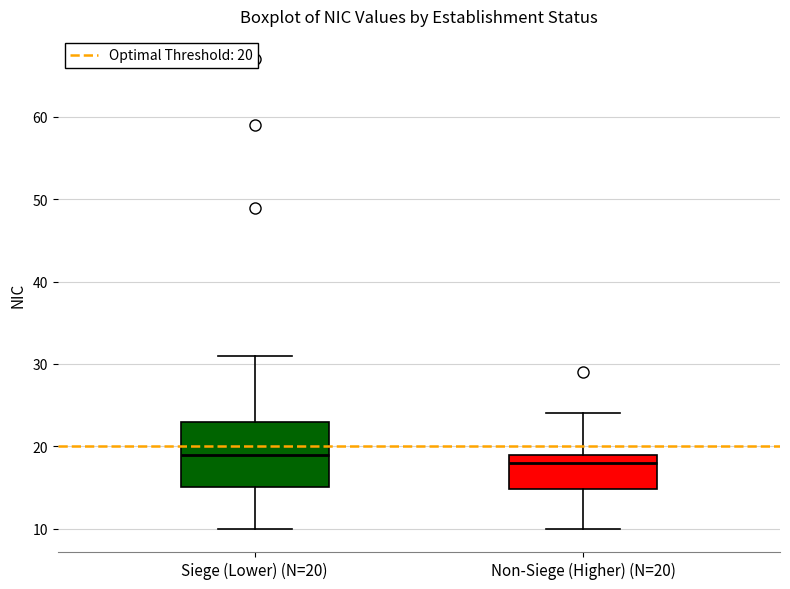

Which box's median line is the lowest?

Non-Siege (Higher) (N=20)